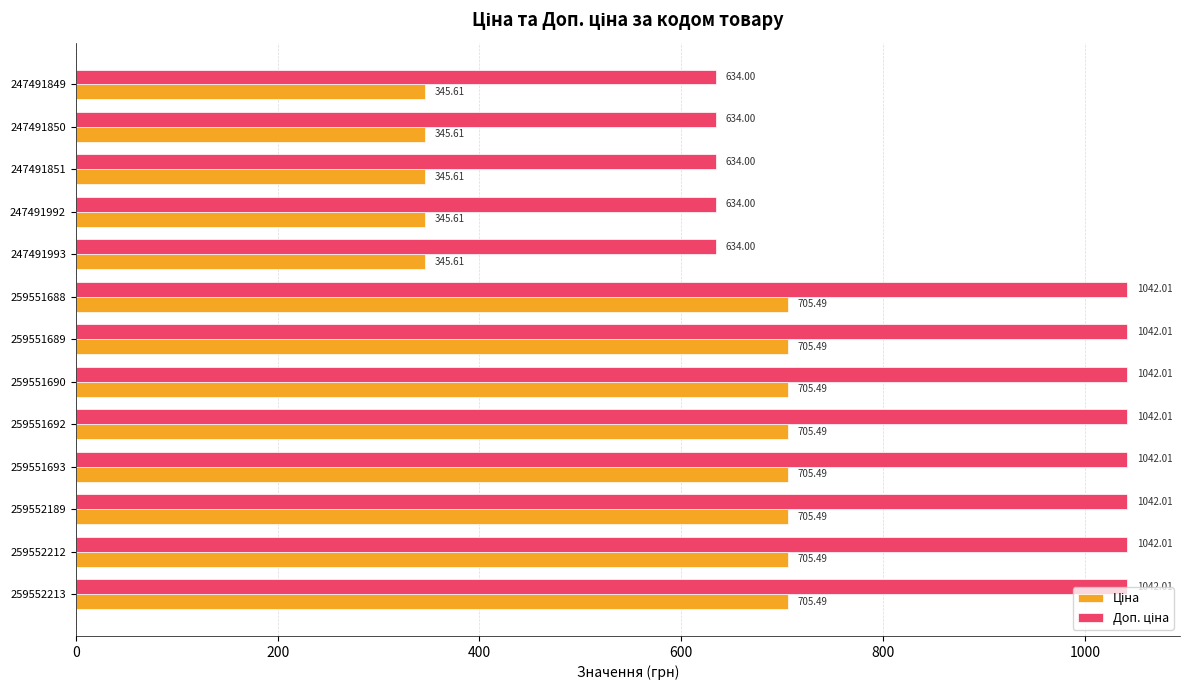

At how many categories does at least one series exceed 393?

13